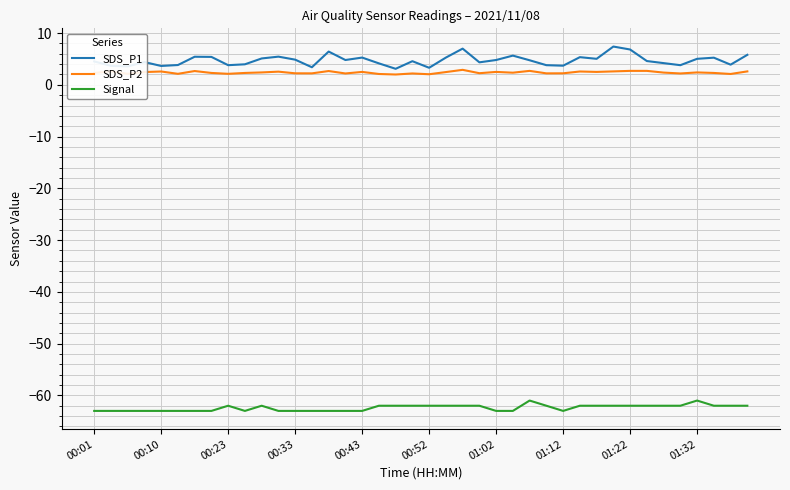

Which series has the largest range (max minus min)?

SDS_P1